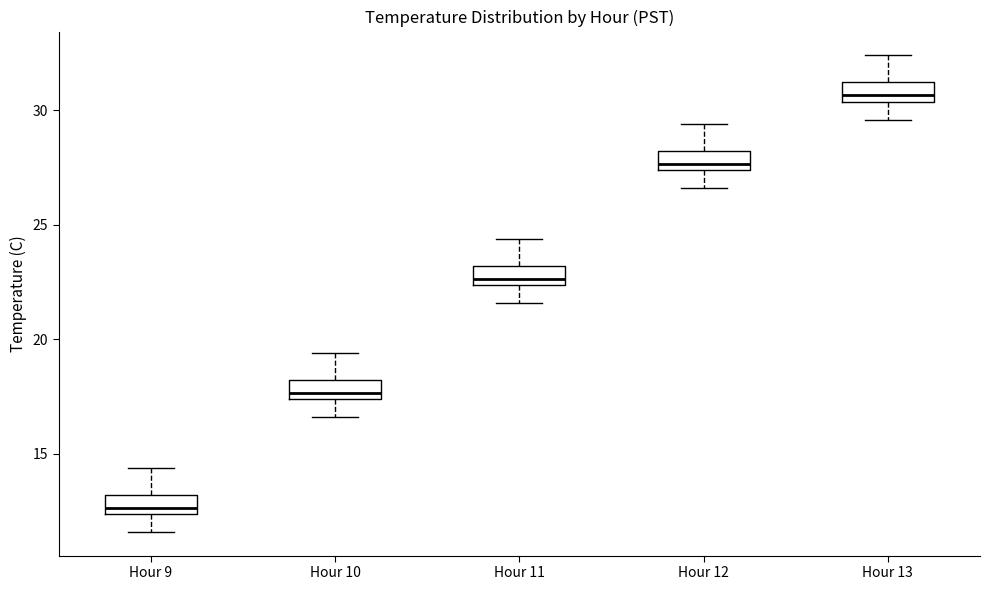

Reading left to right, read every box against the y-axis: the position of its median line, the range the box covers, and the ends of its whiskers. The values are not printed on the chart, so give them approximately, as read against the axis.

Hour 9: median 12.5 (just above the box's lower edge), box 12.5 to 13.0, whiskers 11.5 to 14.5
Hour 10: median 17.5 (just above the box's lower edge), box 17.5 to 18.0, whiskers 16.5 to 19.5
Hour 11: median 22.5 (just above the box's lower edge), box 22.5 to 23.0, whiskers 21.5 to 24.5
Hour 12: median 27.5 (just above the box's lower edge), box 27.5 to 28.0, whiskers 26.5 to 29.5
Hour 13: median 30.5 (just above the box's lower edge), box 30.5 to 31.0, whiskers 29.5 to 32.5